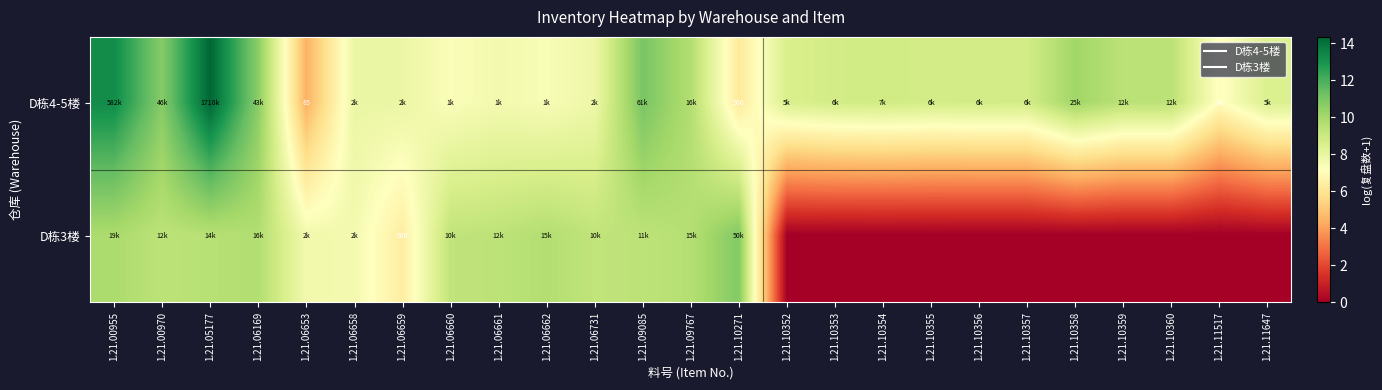

True or false: D栋3楼 has a value of 3.2 at 1.21.05177.

False